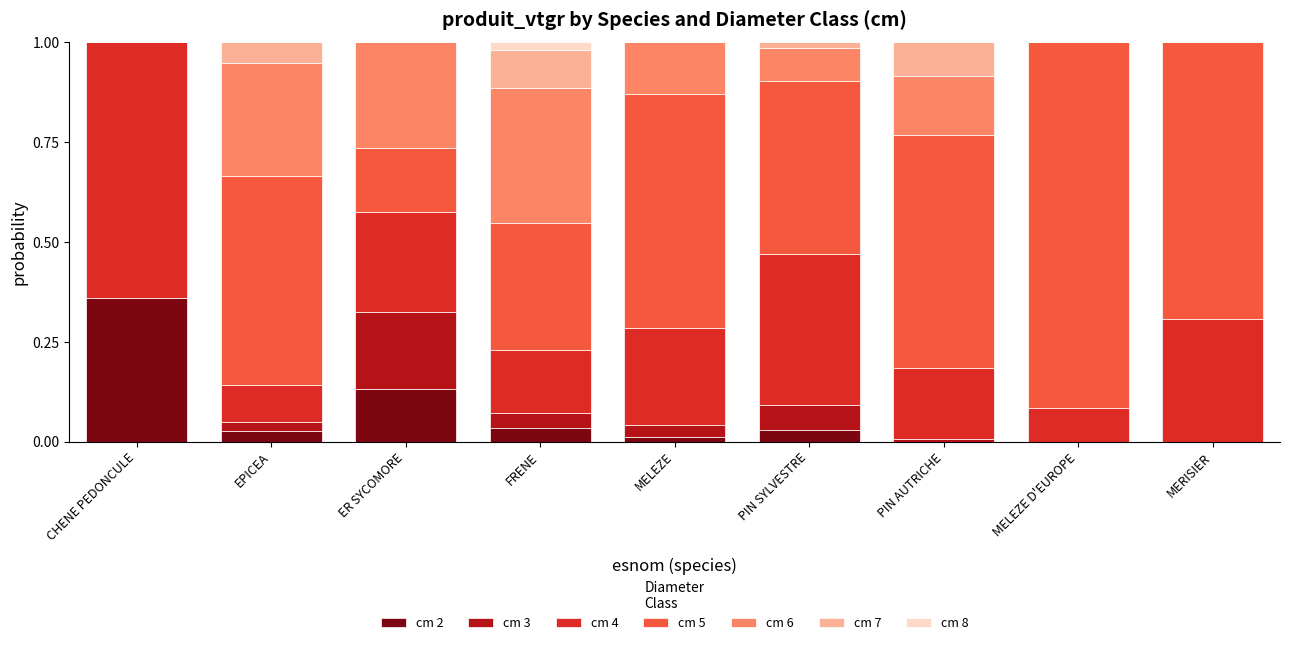

What is the total value across all series at CHENE PEDONCULE?

1.0